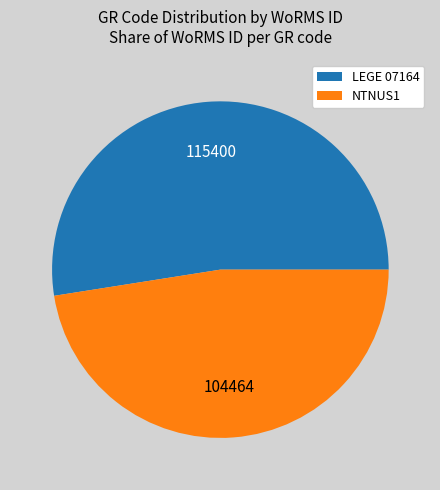

Does LEGE 07164 account for over 50% of the chart?

Yes